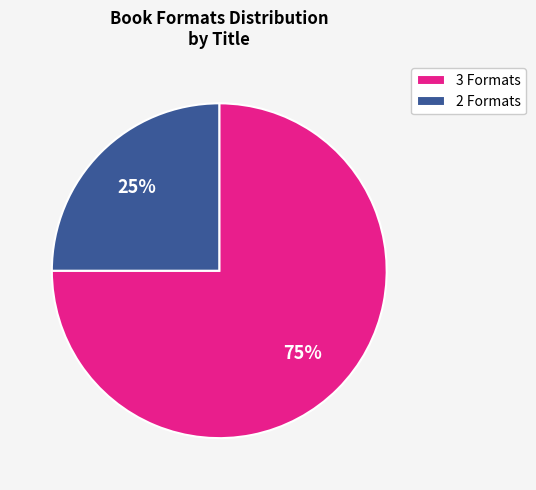

Which slice is the largest?

3 Formats